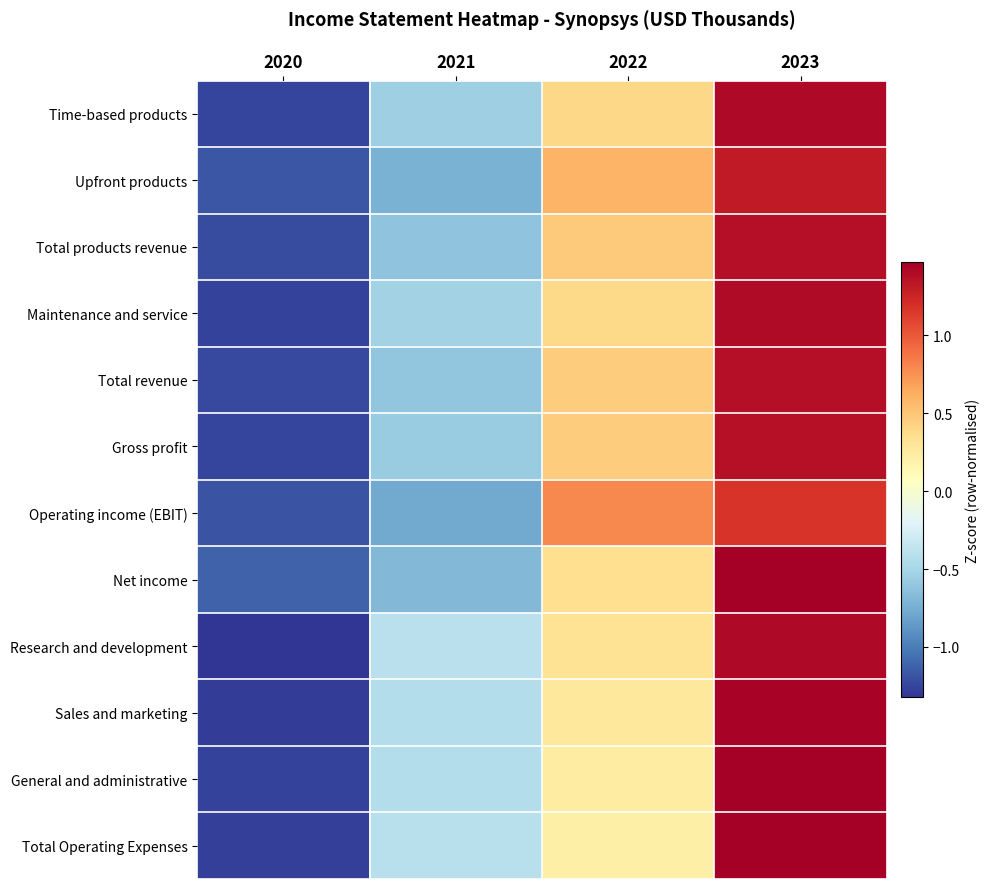

Reading left to right, list all the values displayed in this chart.

Time-based products: 2020=-1.3	2021=-0.5	2022=0.4	2023=1.4
Upfront products: 2020=-1.2	2021=-0.7	2022=0.6	2023=1.3
Total products revenue: 2020=-1.2	2021=-0.6	2022=0.5	2023=1.4
Maintenance and service: 2020=-1.3	2021=-0.5	2022=0.4	2023=1.4
Total revenue: 2020=-1.2	2021=-0.6	2022=0.5	2023=1.4
Gross profit: 2020=-1.3	2021=-0.6	2022=0.5	2023=1.4
Operating income (EBIT): 2020=-1.2	2021=-0.8	2022=0.8	2023=1.2
Net income: 2020=-1.1	2021=-0.7	2022=0.3	2023=1.5
Research and development: 2020=-1.3	2021=-0.4	2022=0.3	2023=1.4
Sales and marketing: 2020=-1.3	2021=-0.4	2022=0.3	2023=1.4
General and administrative: 2020=-1.3	2021=-0.4	2022=0.2	2023=1.5
Total Operating Expenses: 2020=-1.3	2021=-0.4	2022=0.2	2023=1.5